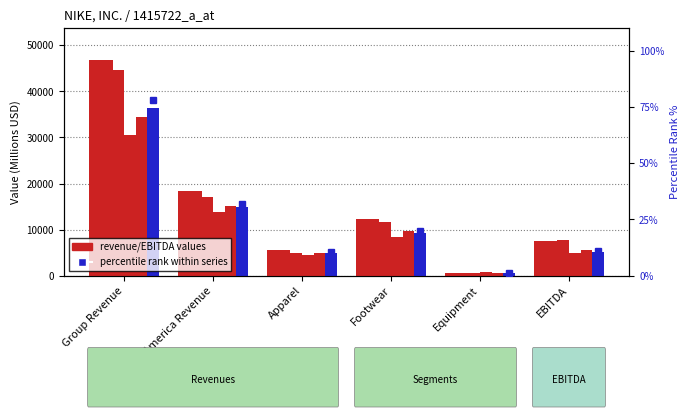

At how many categories does at least one series exceed 41326?

1